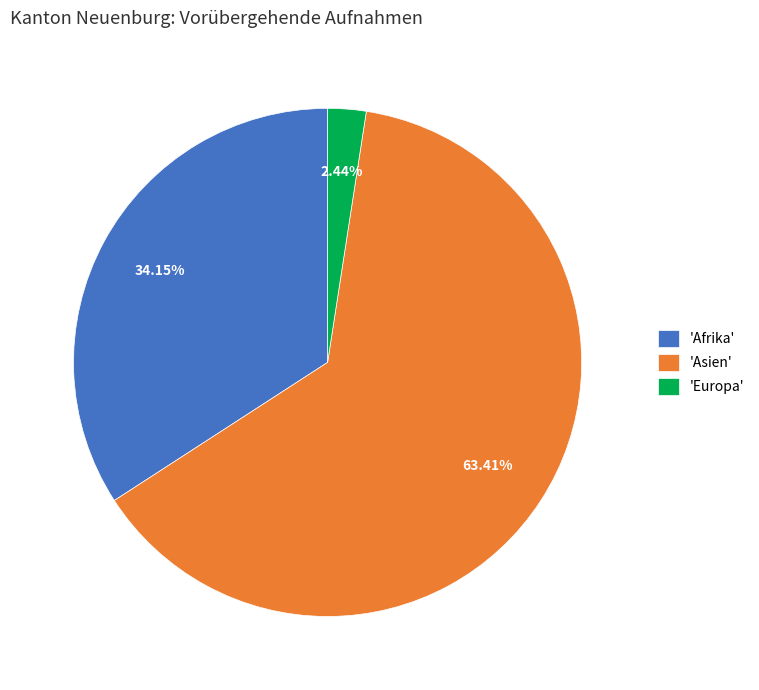

Which category has the biggest portion of the pie?

'Asien'